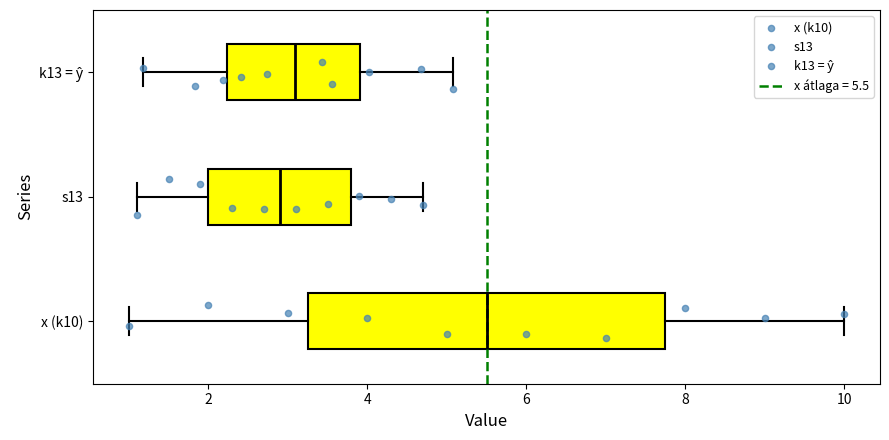

Which box has the furthest to the right median line?

x (k10)